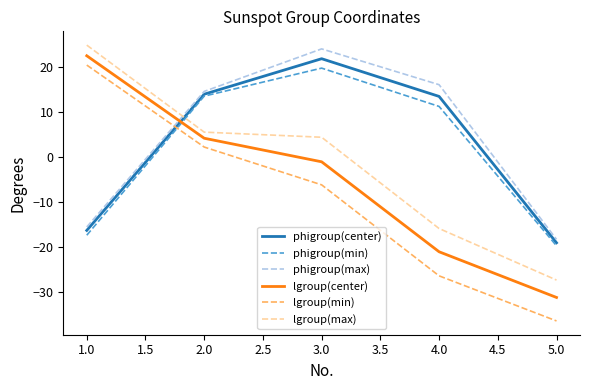

What is the average value of the lgroup(min) series?

-9.2